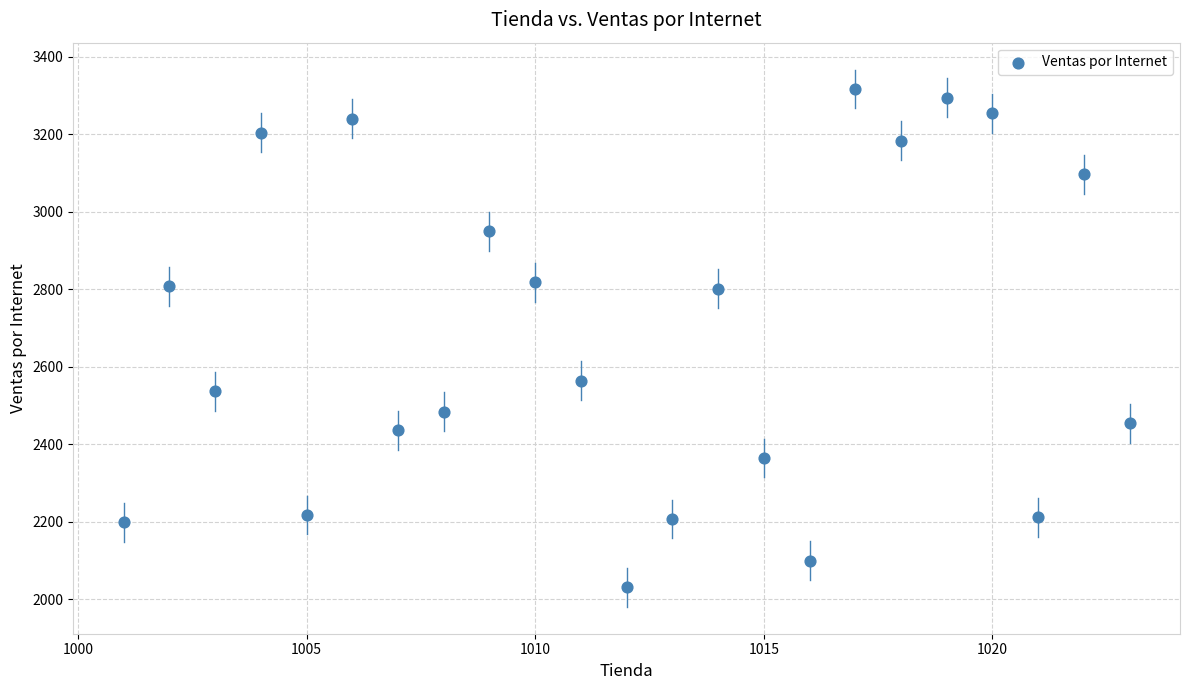

What is the range of X values (max minus min)?

22